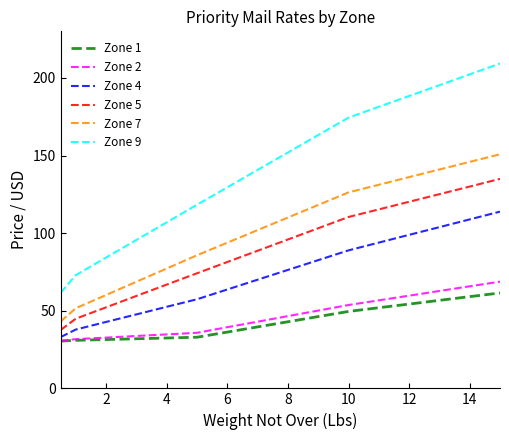

True or false: Zone 5 and Zone 7 intersect in this chart.

False